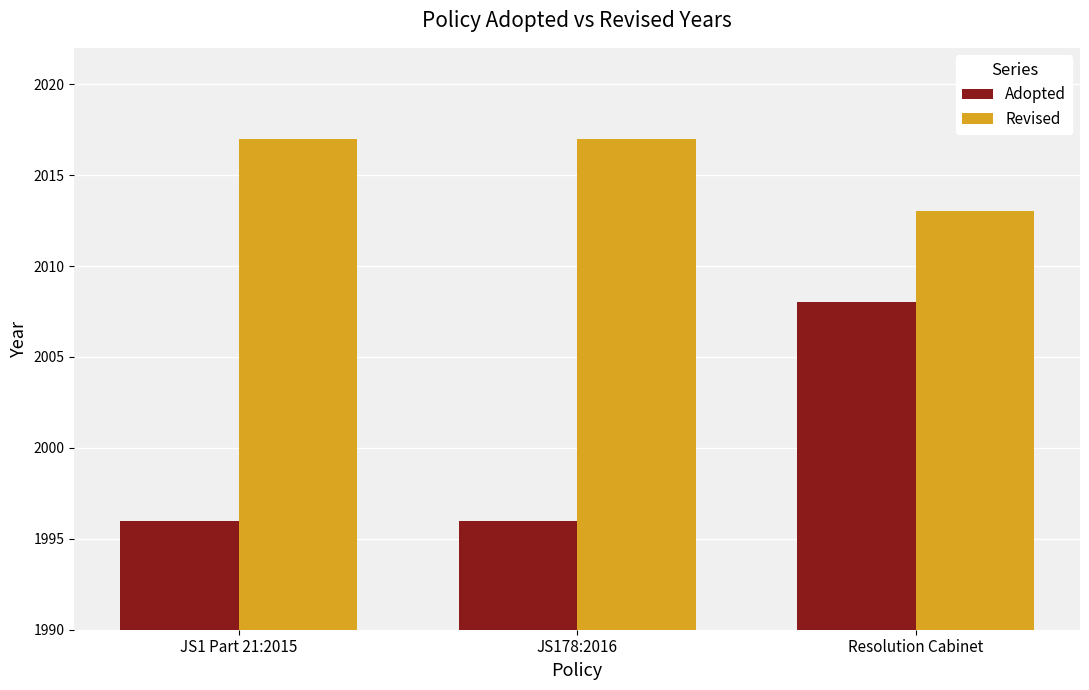

Count the Adopted values in the range 1996 to 2008.

3